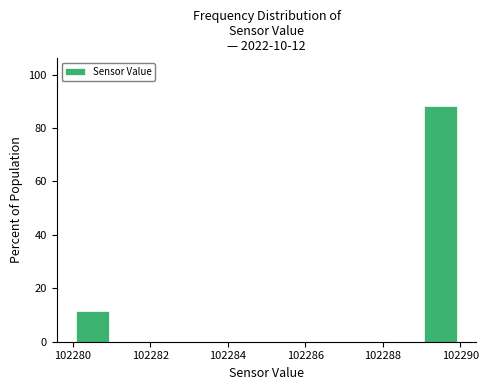

Which range on the x-axis has the tallest bar?

102289 to 102290